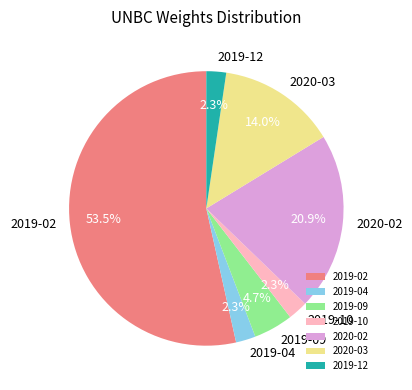

What is the majority slice?

2019-02